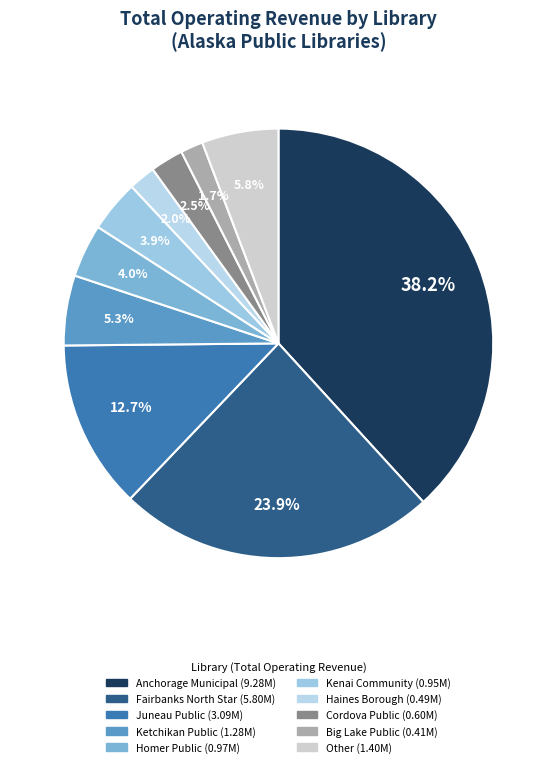

How many slices are in this pie chart?

10